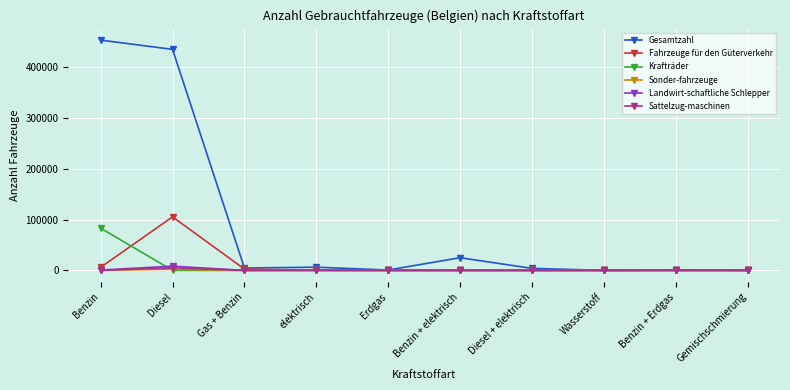

Which series has the widest spread of values?

Gesamtzahl